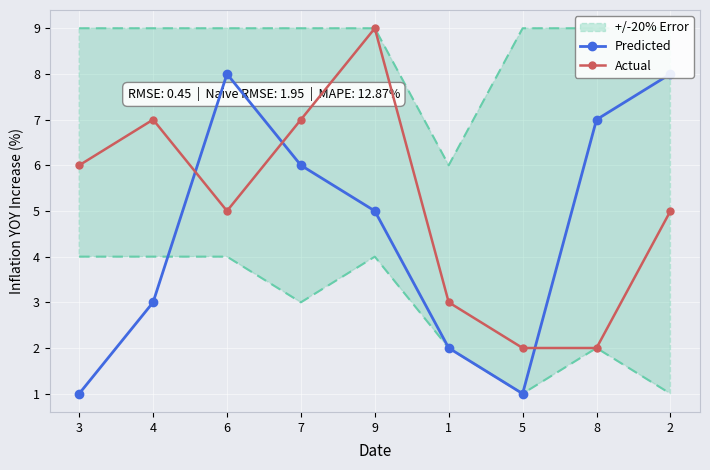

Rank the series by their average value, from highest to lowest.

Actual, Predicted